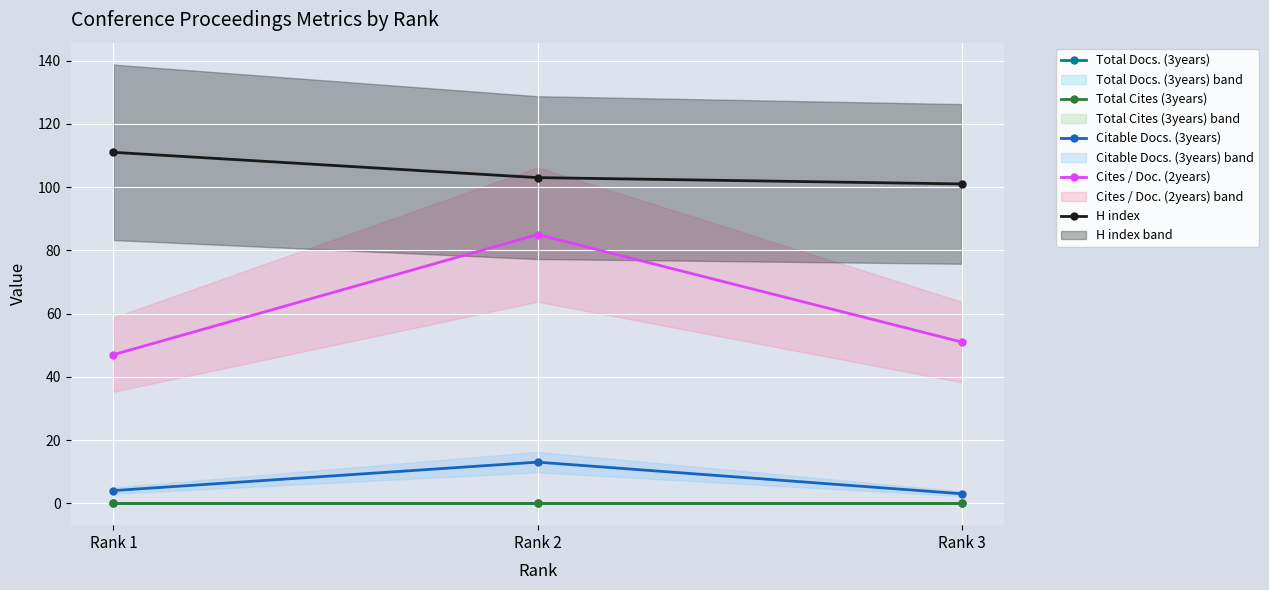

Is this an area chart (filled region under the line)?

No